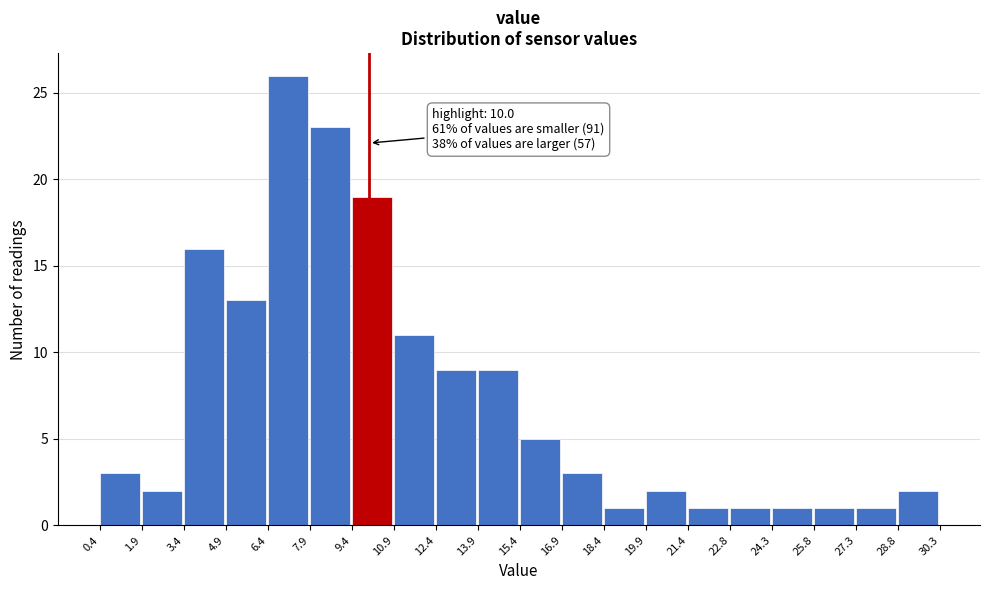

Over which range of the x-axis is the bar tallest?

6.4 to 7.9